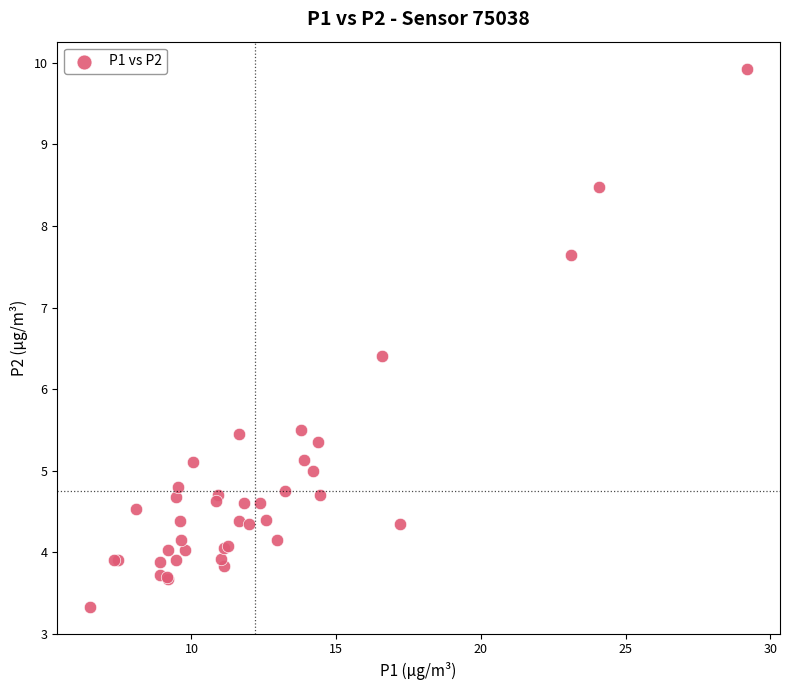

What Y value in the scatter plot is closest to 6?

6.4